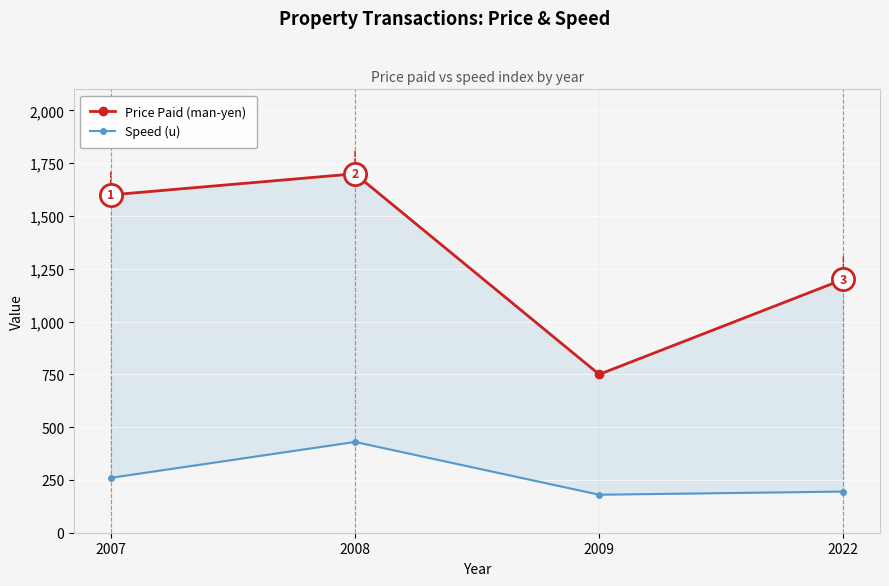

At which category does Price Paid (man-yen) reach its first local valley?

2009